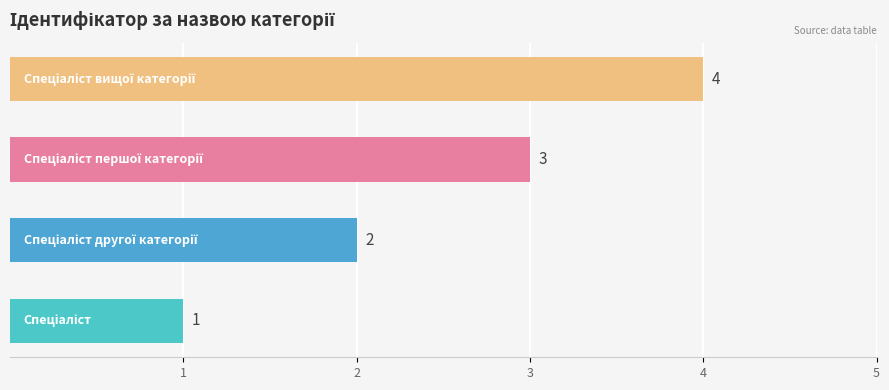

What is the sum of all values?

10